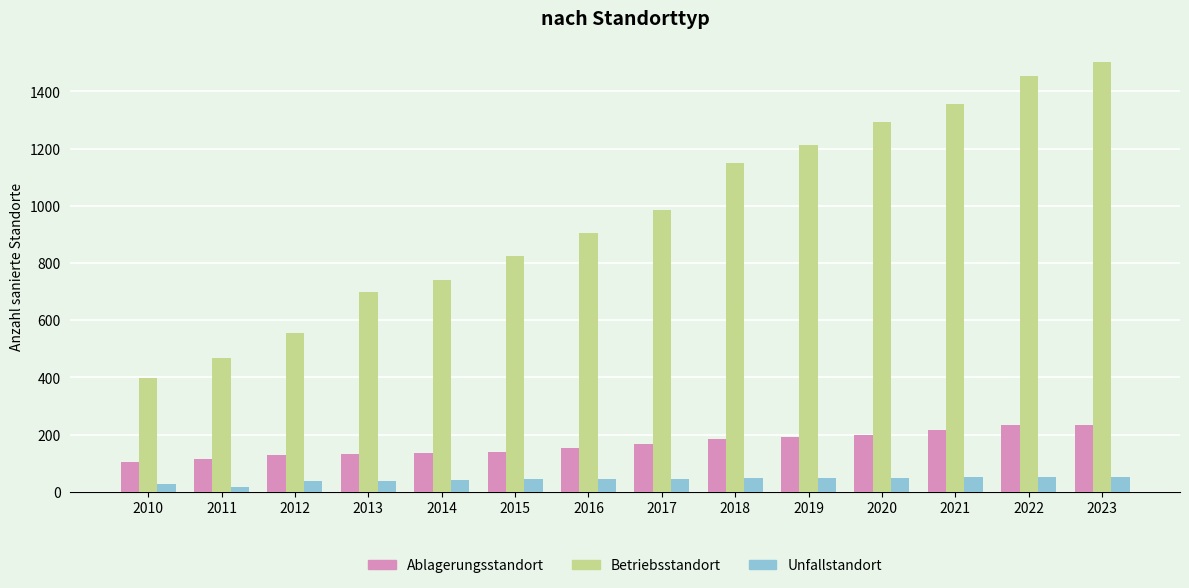

Rank the series at 2018 from lowest to highest value.

Unfallstandort, Ablagerungsstandort, Betriebsstandort